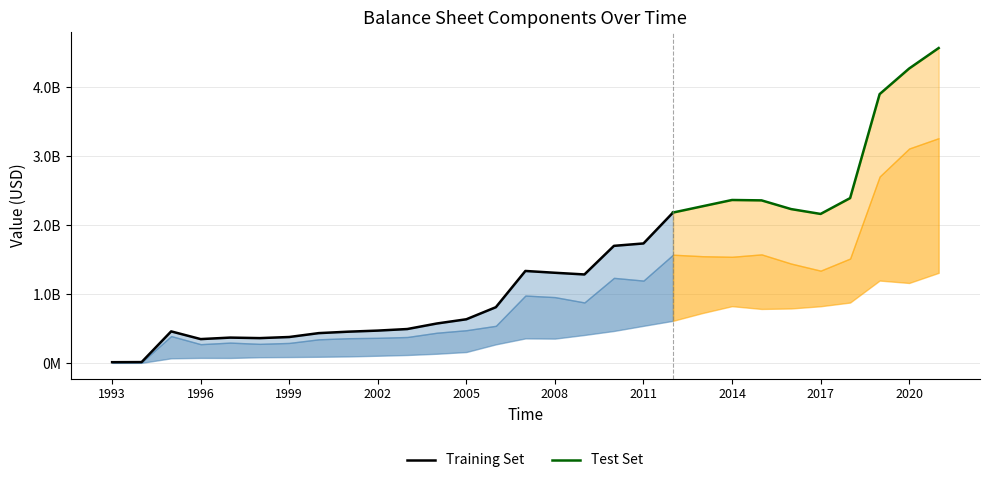

Reading right to left, what are all the values shown in this chart?

Total Assets: 4569219000	4272121000	3900741000	2392003000	2162354000	2232849000	2359101000	2364692000	2273556000	2182304000	1734123000	1699390000	1284391000	1308773000	1334988000	809344000	634144000	572789000	492619000	469815000	454076000	433196000	376800000	360800000	368200000	346600000	458400000	12983964	11432203
Total Liabilities: 3261515000	3111461000	2705086000	1515239000	1339455000	1442152000	1575362000	1540643000	1549135000	1570859000	1195281000	1234831000	878115000	955360000	978405000	539169000	475261000	438913000	376828000	364975000	359142000	343360000	290800000	277400000	295400000	272800000	390600000	11121925	9825479
Total Equity: 1307704000	1160660000	1195655000	876764000	822899000	790697000	783739000	824049000	724421000	611445000	538842000	464559000	406276000	353413000	356583000	270175000	158883000	133876000	115791000	104840000	94934000	89836000	86000000	83400000	72800000	73800000	67800000	1862039	1606724